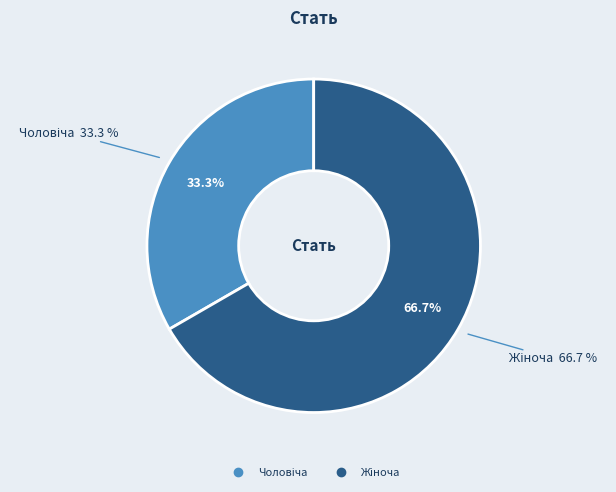

Does Жіноча account for over 50% of the chart?

Yes